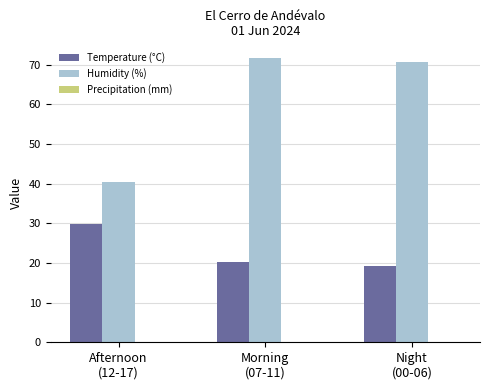

Are the bars horizontal?

No